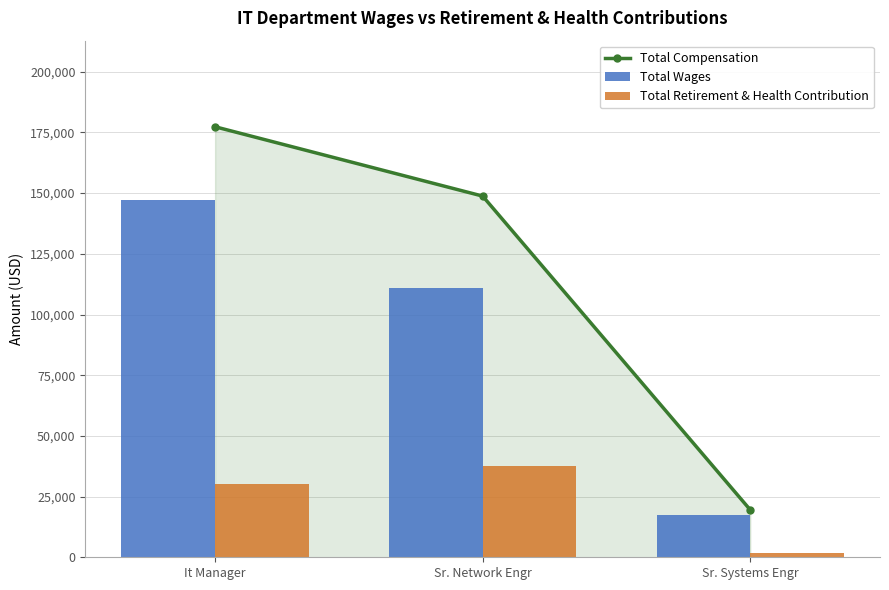

Is it true that Total Compensation equals 29201 at Sr. Systems Engr?

False